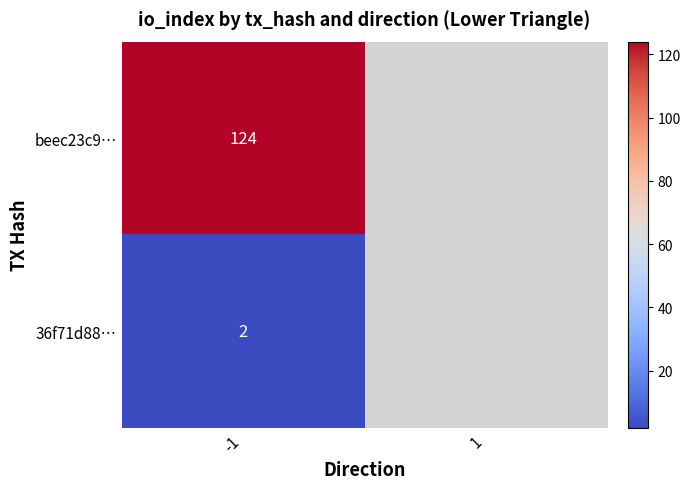

The 36f71d88… series shows 2 at -1. True or false?

True